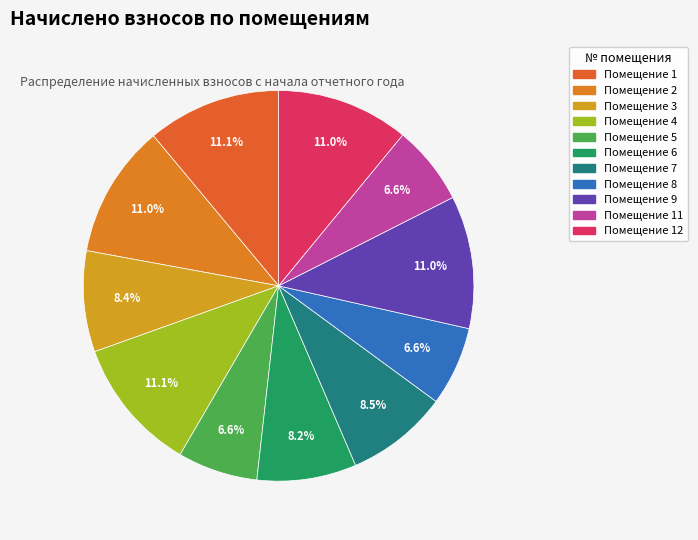

What is the smallest slice in the pie chart?

8